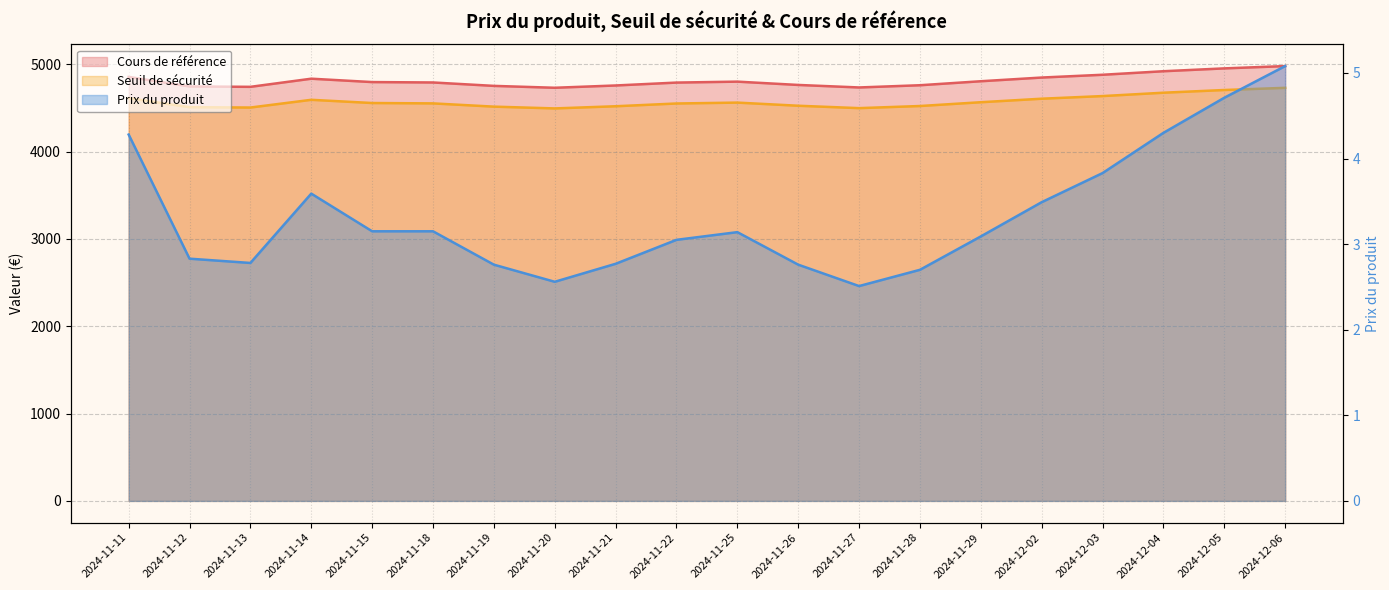

What is the sum of all Cours de référence values?

96215.3